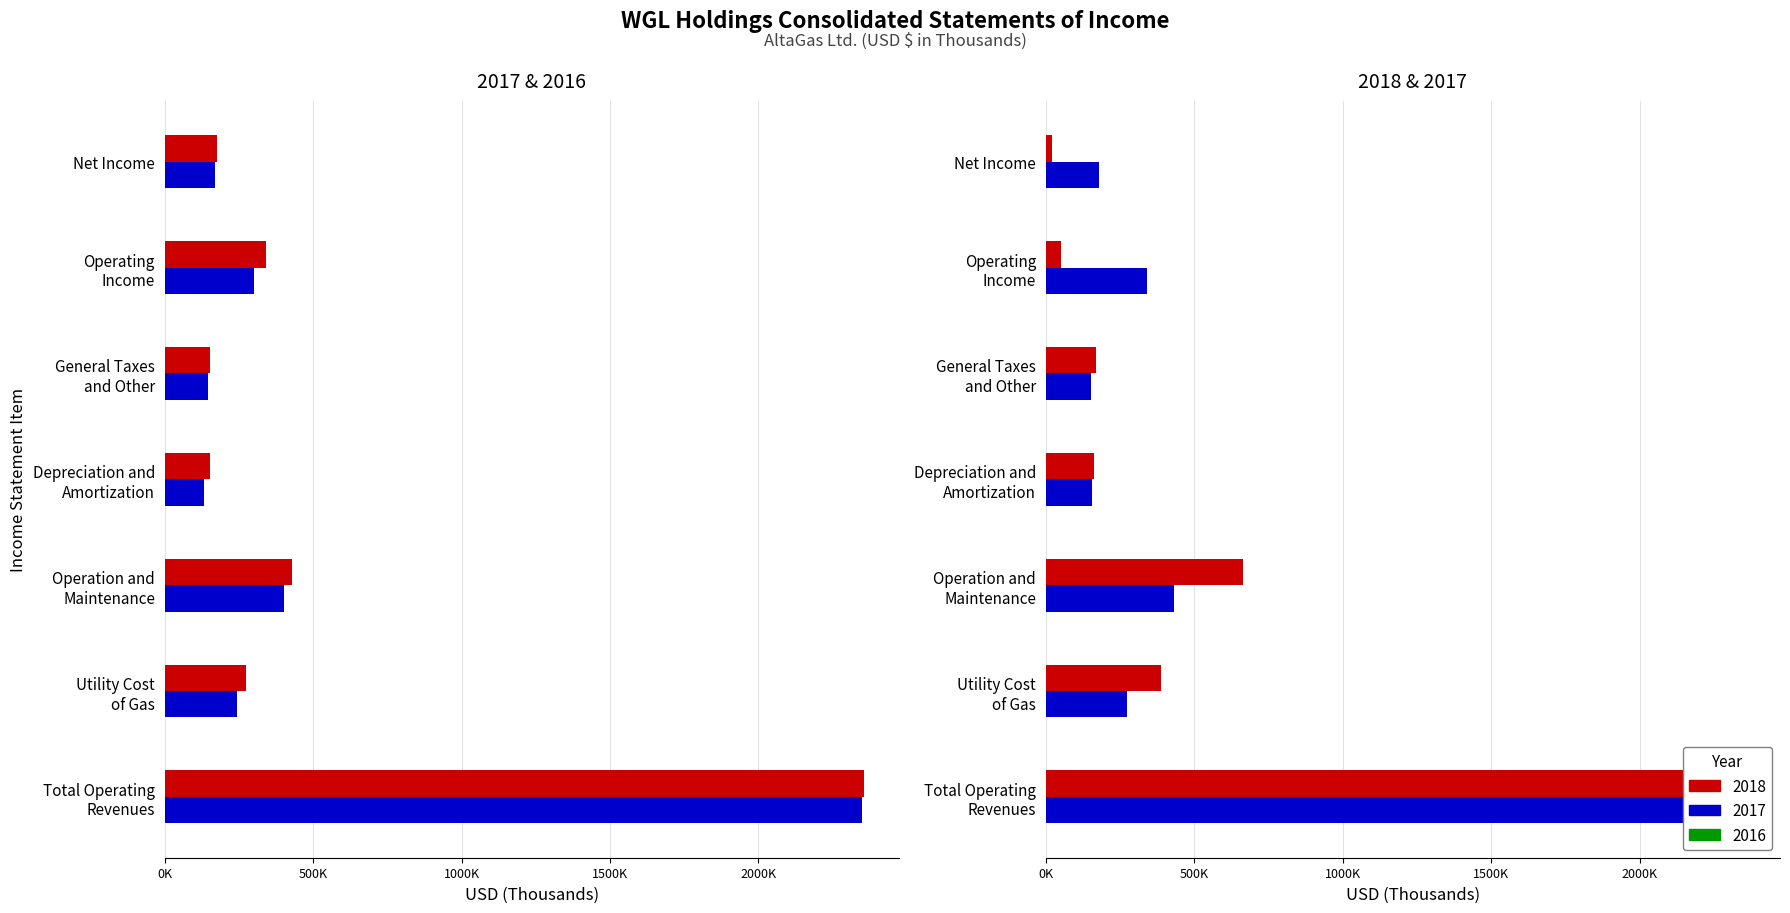

How many data points in 2016 are less than 245189?

3